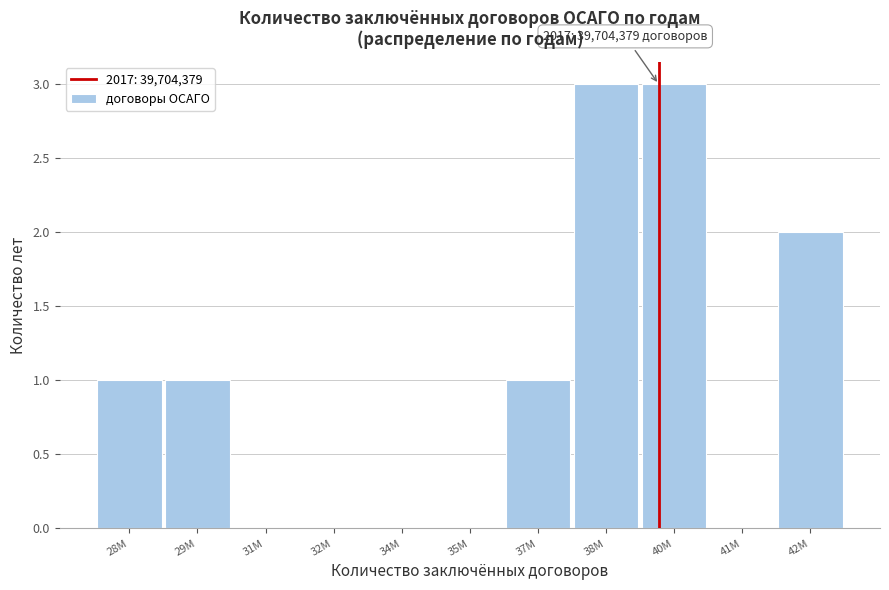

Reading left to right, extract all data points from this chart.

28М=1	29М=1	31М=0	32М=0	34М=0	35М=0	37М=1	38М=3	40М=3	41М=0	42М=2